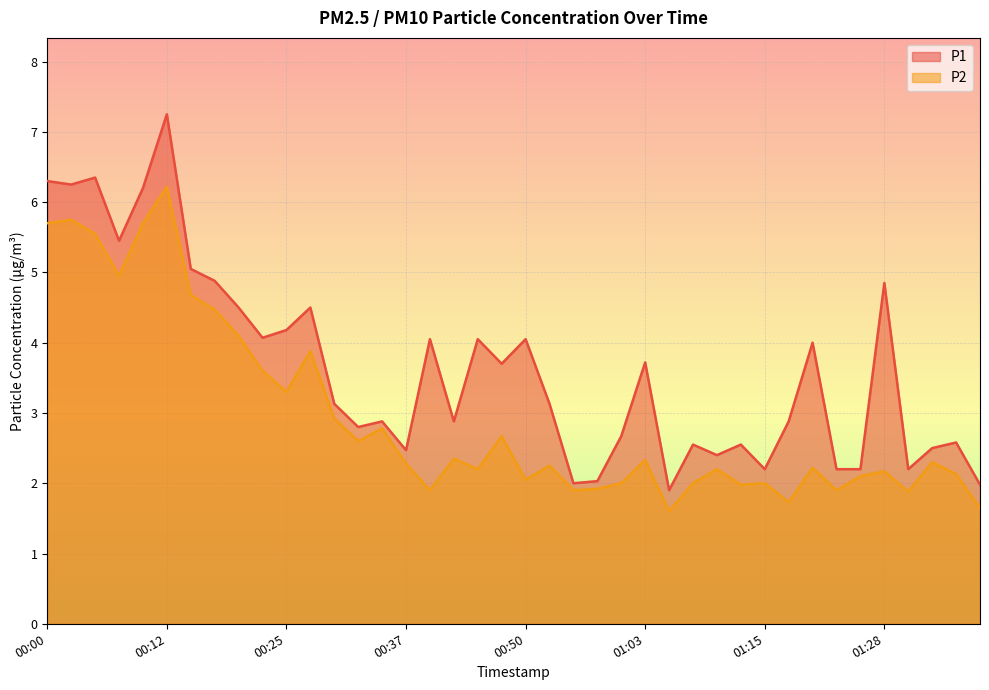

What is the total value across all series at 01:25?

4.3